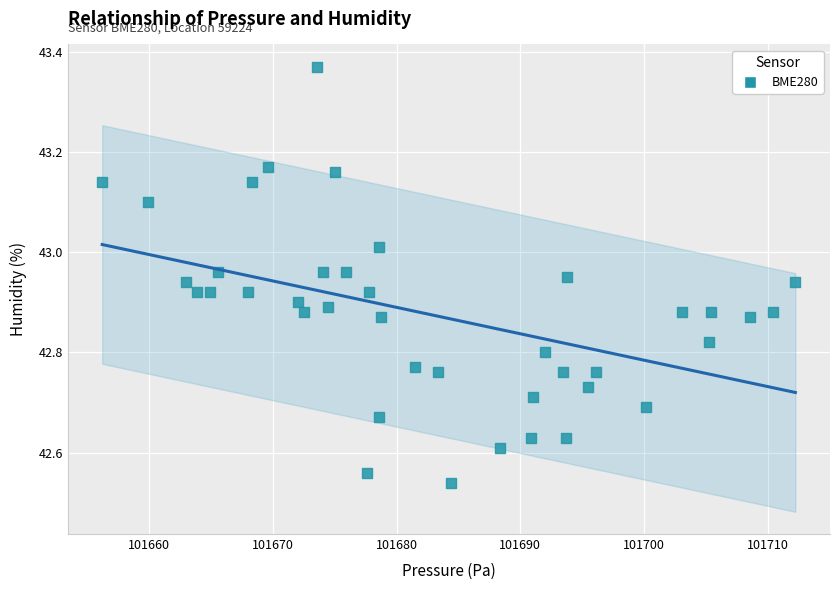

What is the range of Y values (max minus min)?

0.8